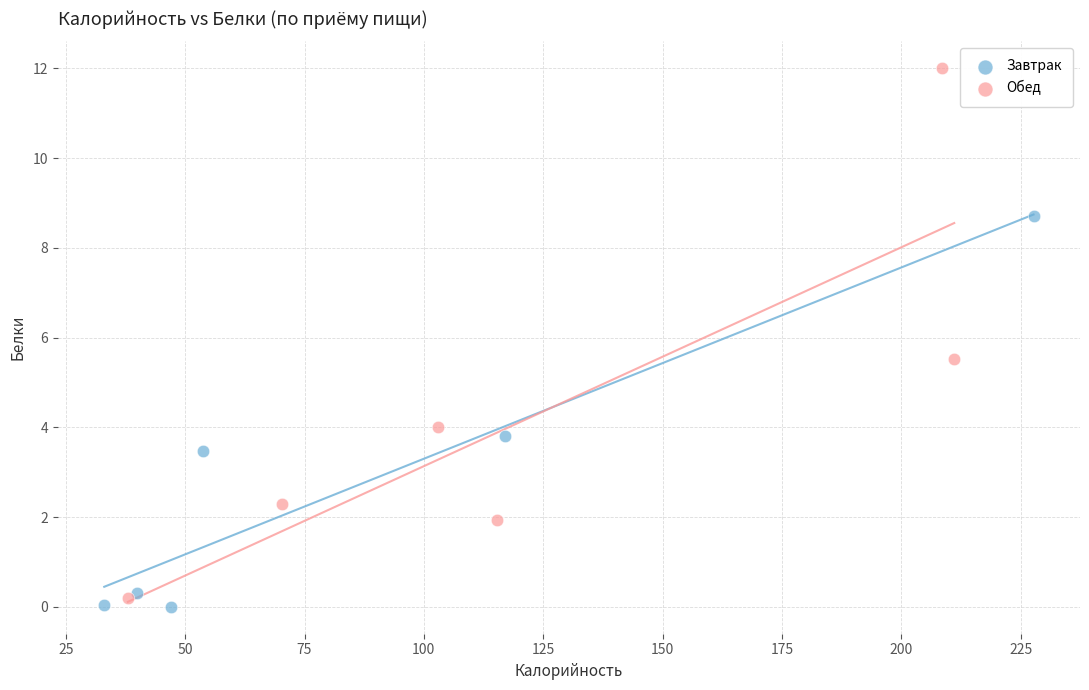

Which series has the widest spread of Y values?

Обед